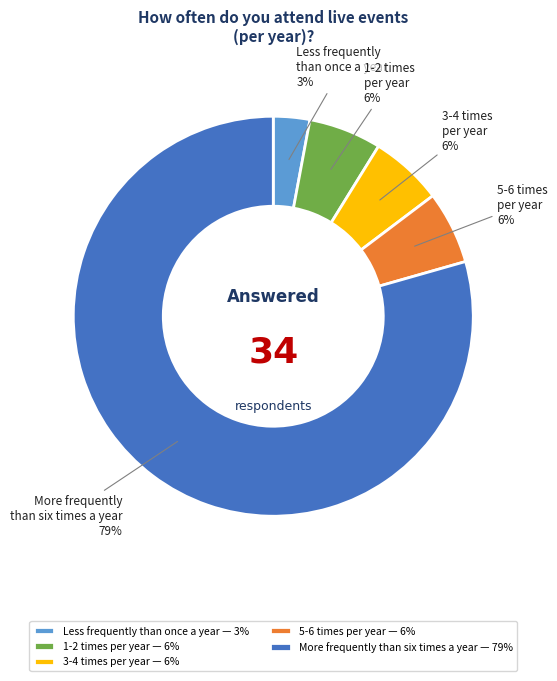

Is it true that 5-6 times per year is 18% of the pie?

False